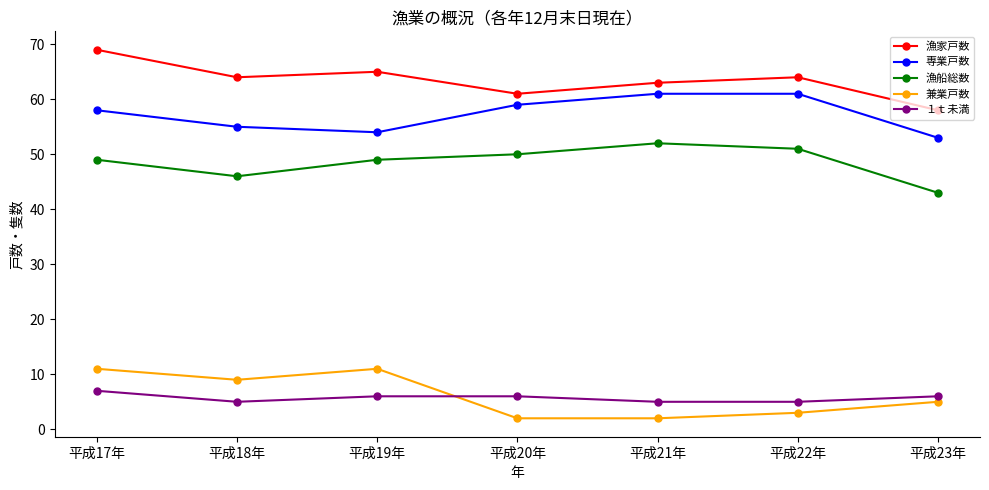

True or false: 漁家戸数 and １ｔ未満 intersect in this chart.

False